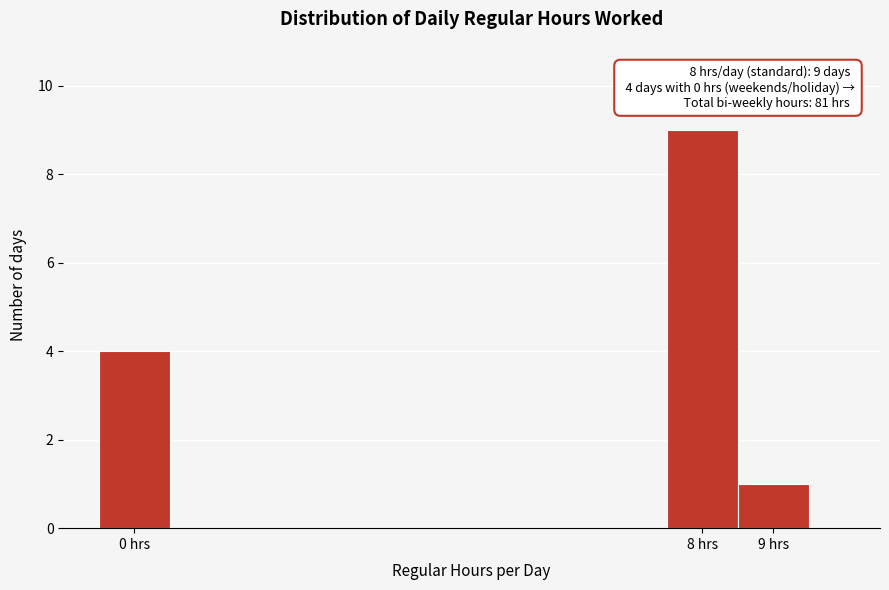

Which range on the x-axis has the tallest bar?

7.5 to 8.5